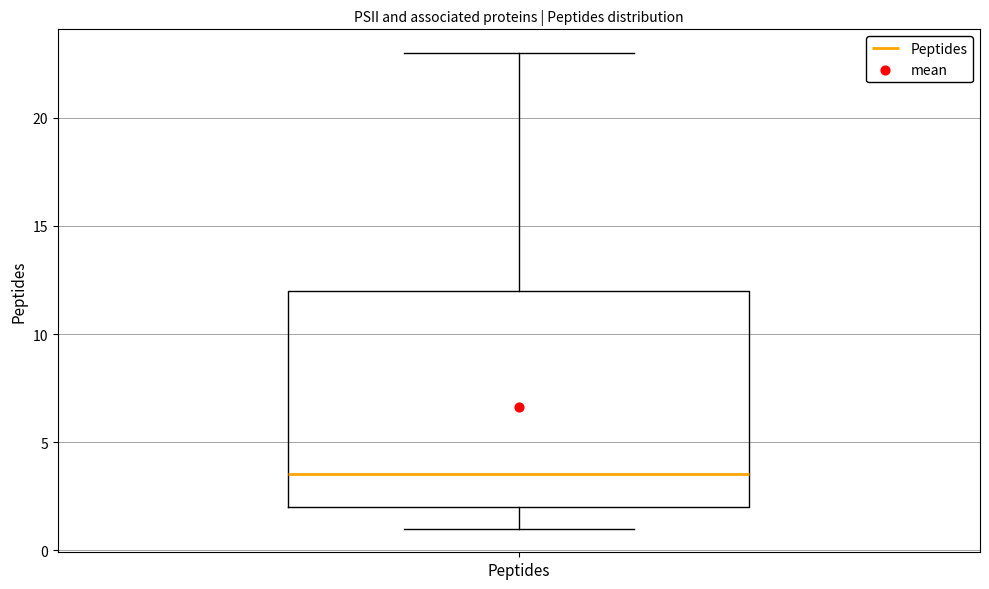

Read this box plot against the y-axis: the position of the median line, the range covered by the box, and the ends of both whiskers. The values are not printed on the chart, so give them approximately, as read against the axis.

median 3.5, box 2.0 to 12.0, whiskers 1.0 to 23.0